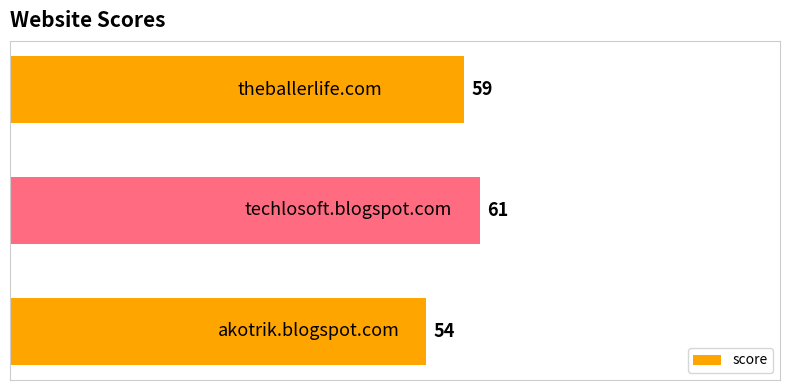

What is the greatest value displayed?

61